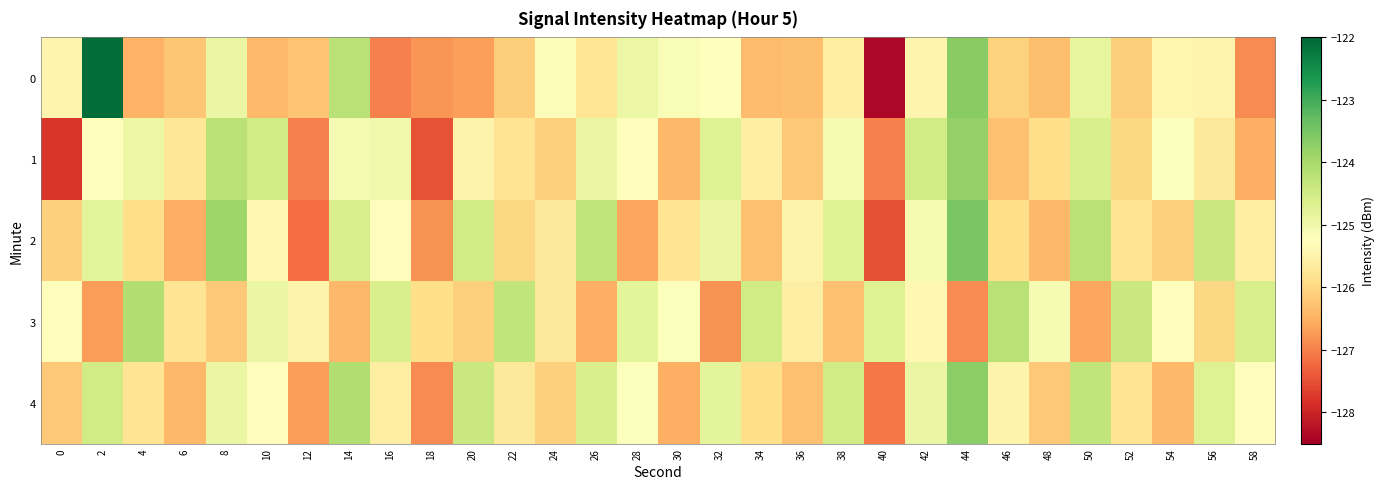

Which has a higher value, 12 or 44?

44